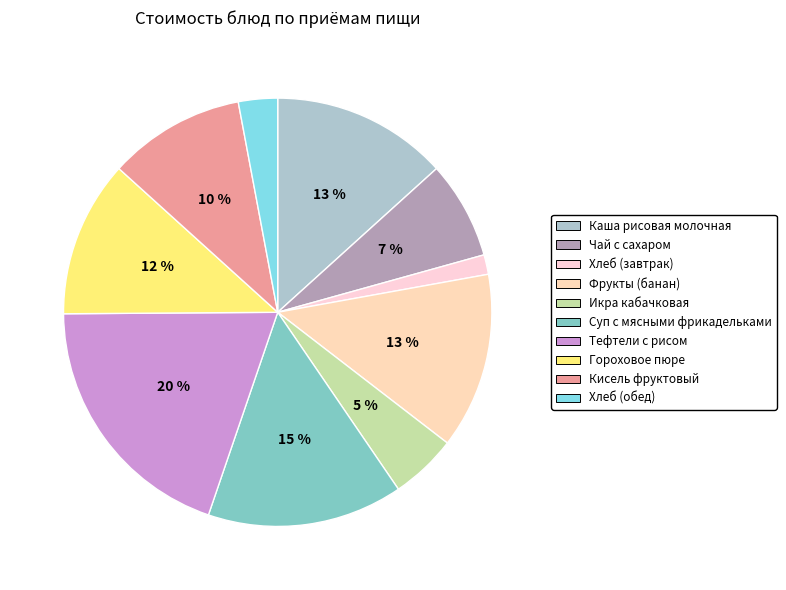

What percentage is the Кисель фруктовый slice, to the nearest percent?

10%